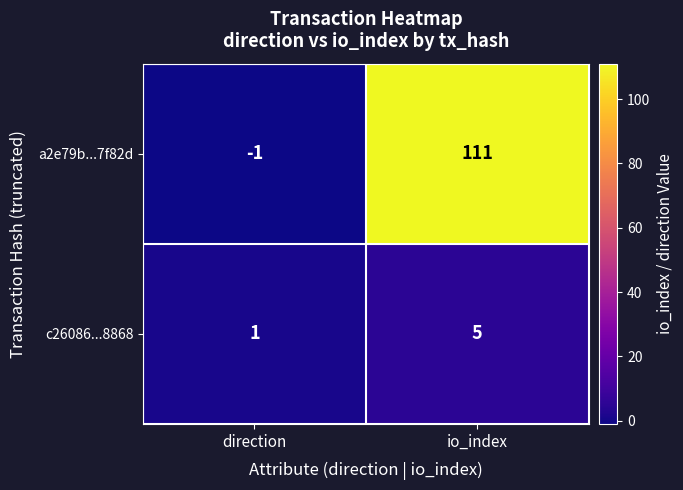

At how many categories does at least one series exceed 22?

1